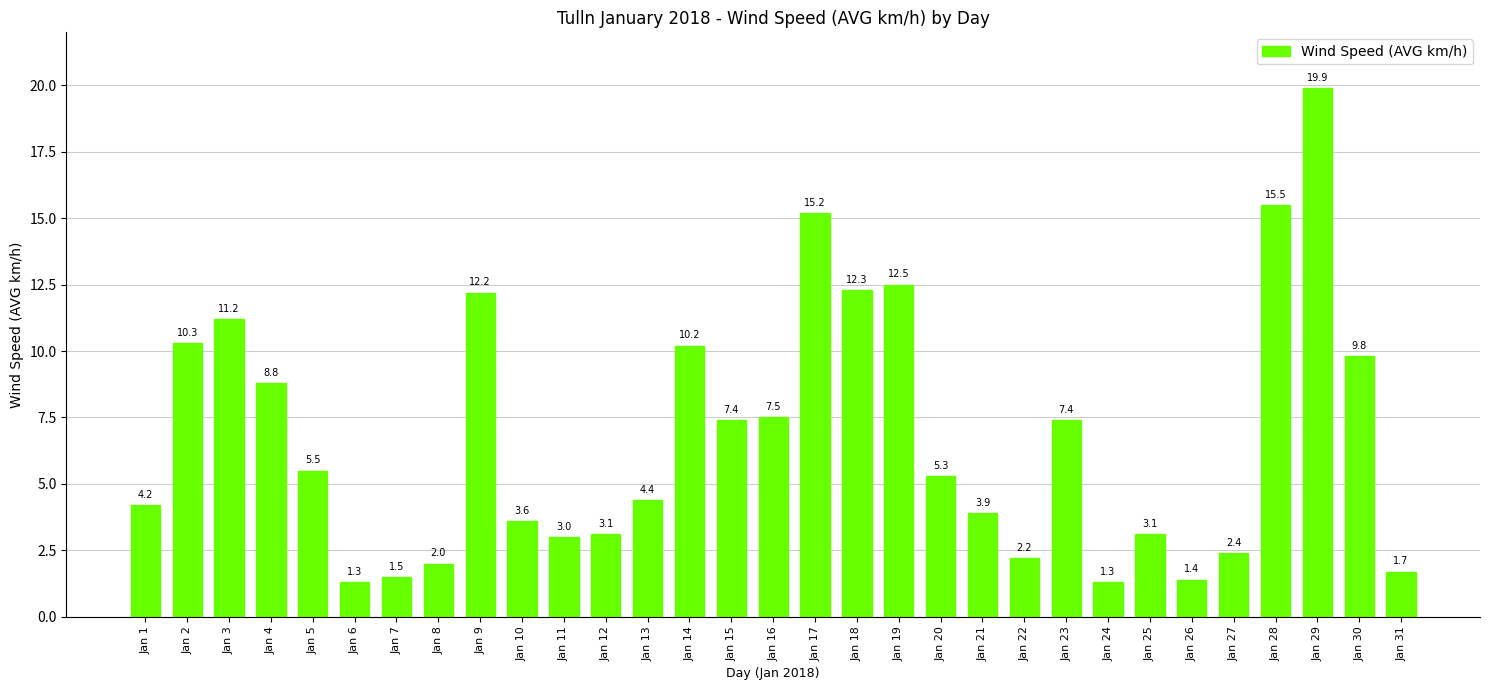

At which label does the data first exceed 5?

Jan 2